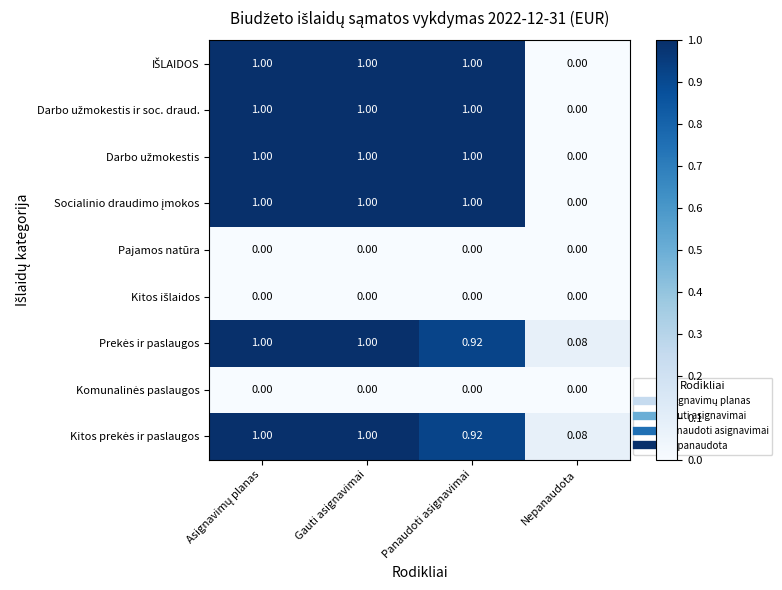

How many data points does each series have?

4